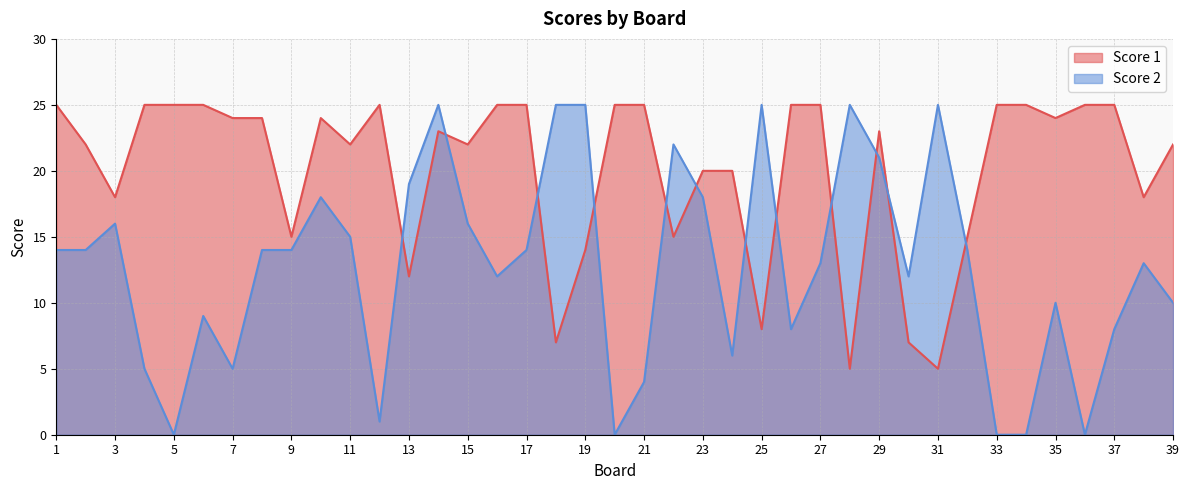

Where does the Score 1 series first go above 23?

1